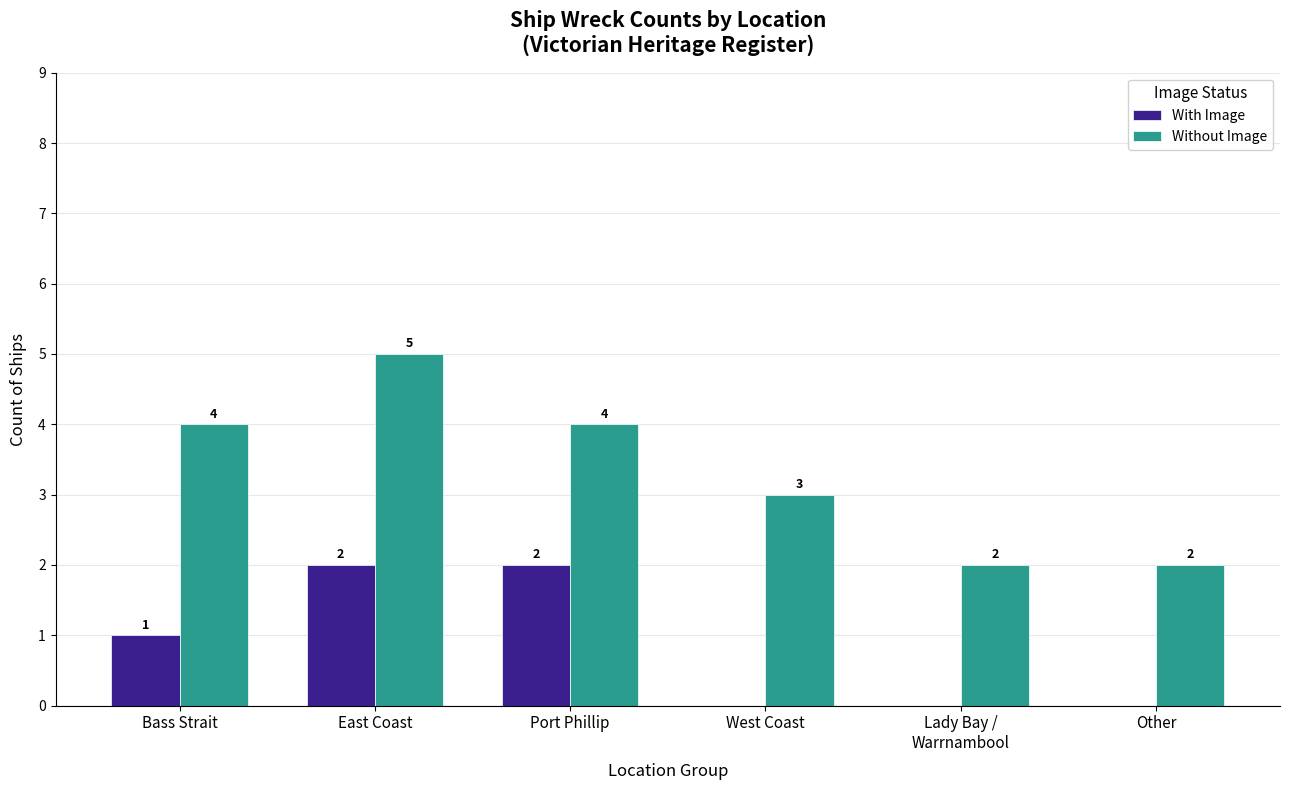

Where is Without Image nearest to the value 3?

West Coast